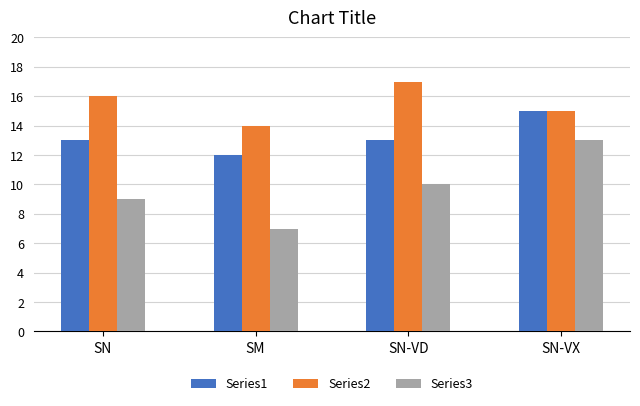

Reading right to left, list all the values displayed in this chart.

Series1: 15	13	12	13
Series2: 15	17	14	16
Series3: 13	10	7	9